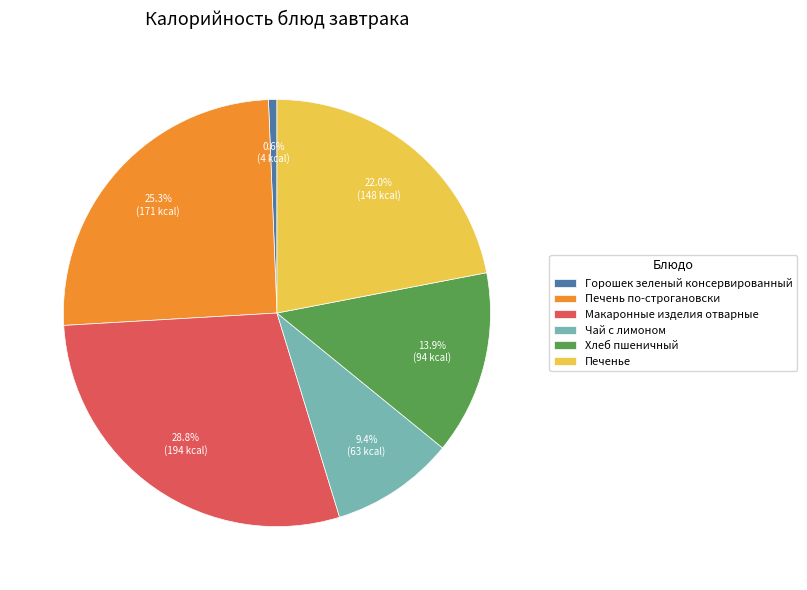

What is the smallest slice in the pie chart?

Горошек зеленый консервированный